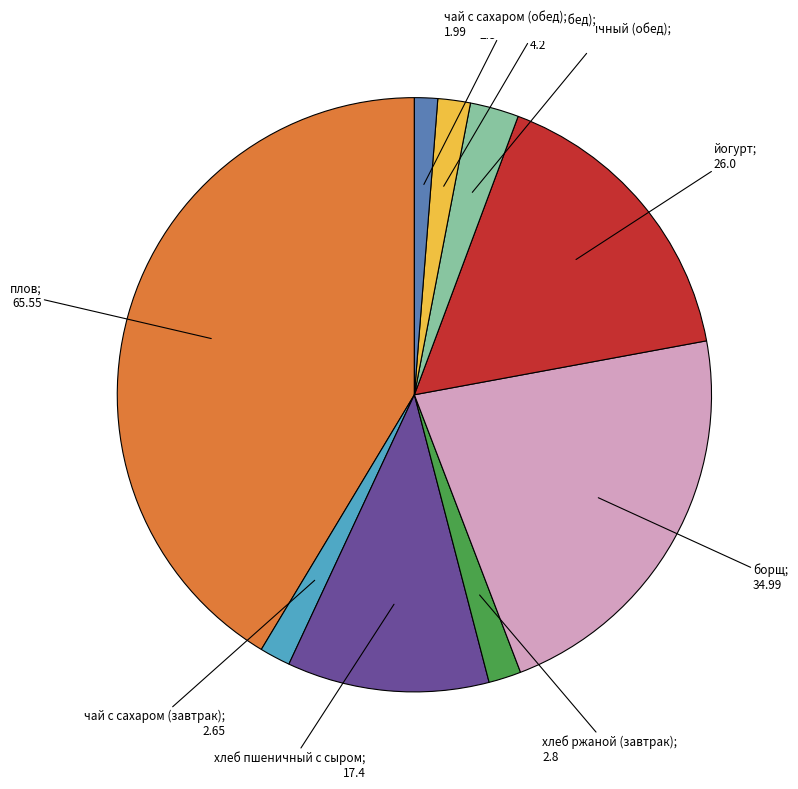

Is there any slice that represents more than half of the pie?

No